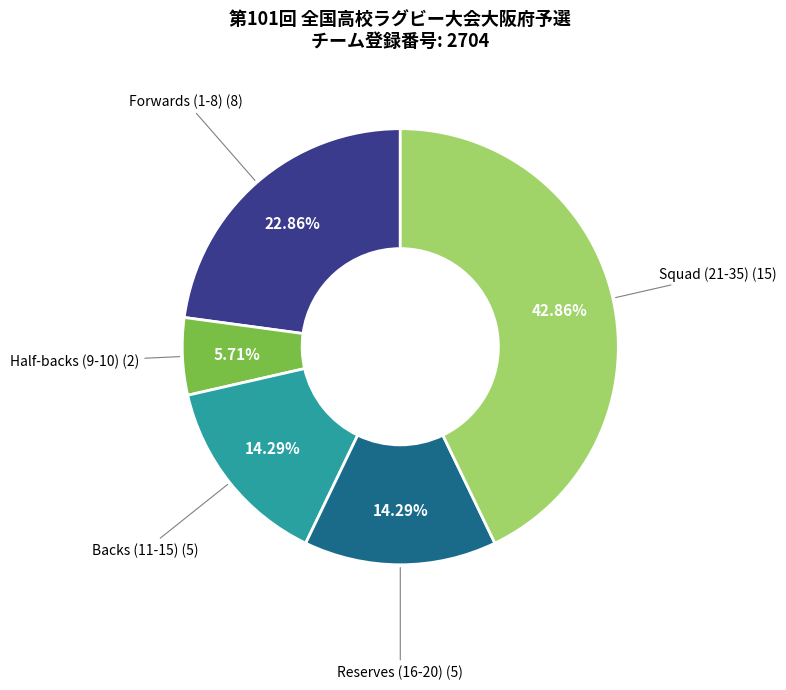

How many segments does this pie chart have?

5